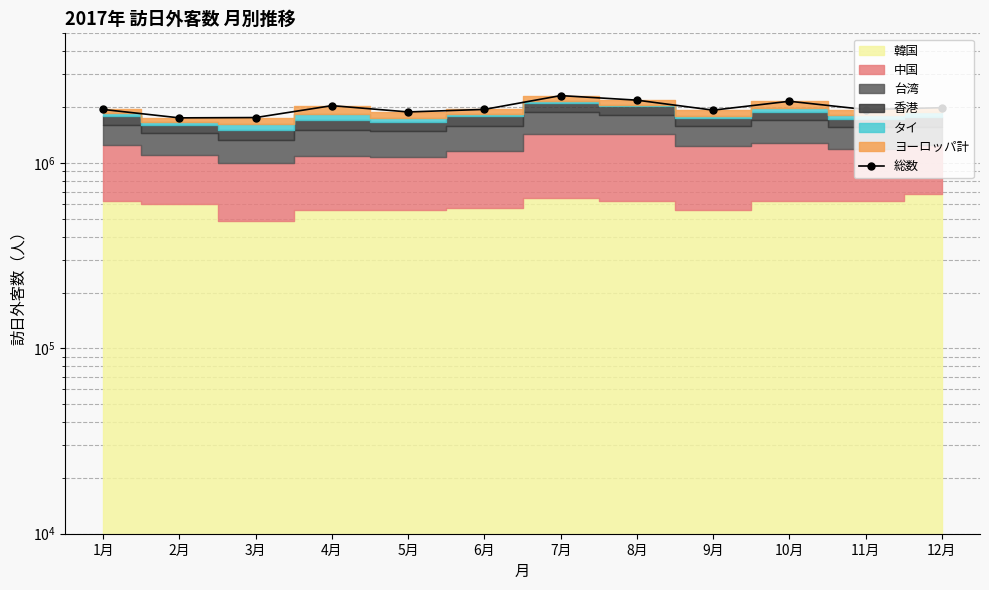

The chart shows a value of 1115223 at 3月. True or false?

False